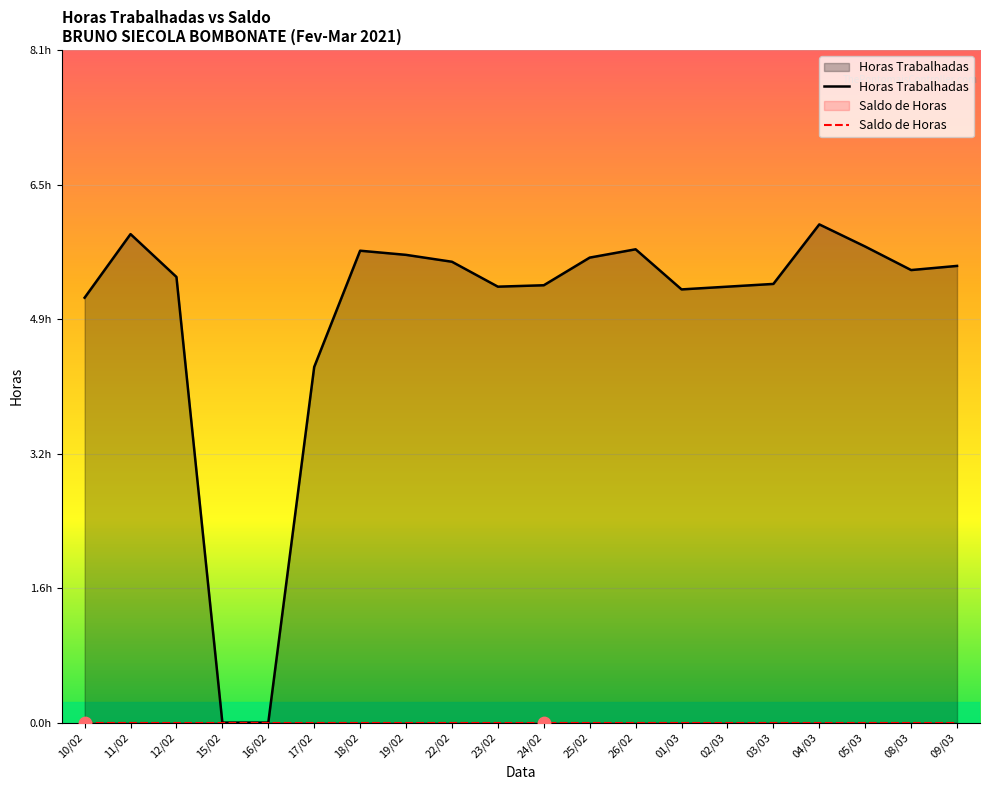

At which category is the sum across all series the highest?

04/03